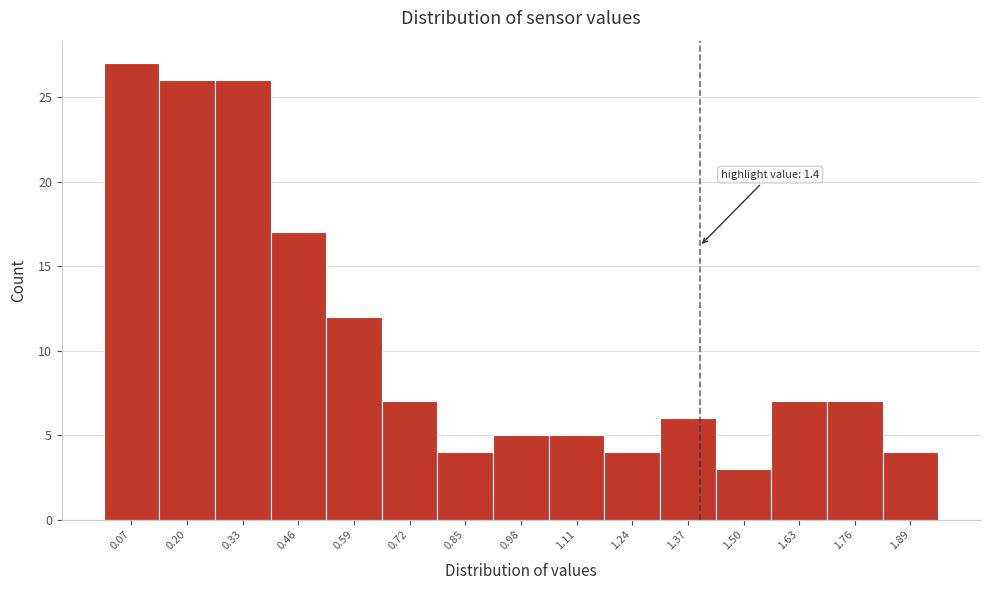

Which range on the x-axis has the tallest bar?

0.00 to 0.14